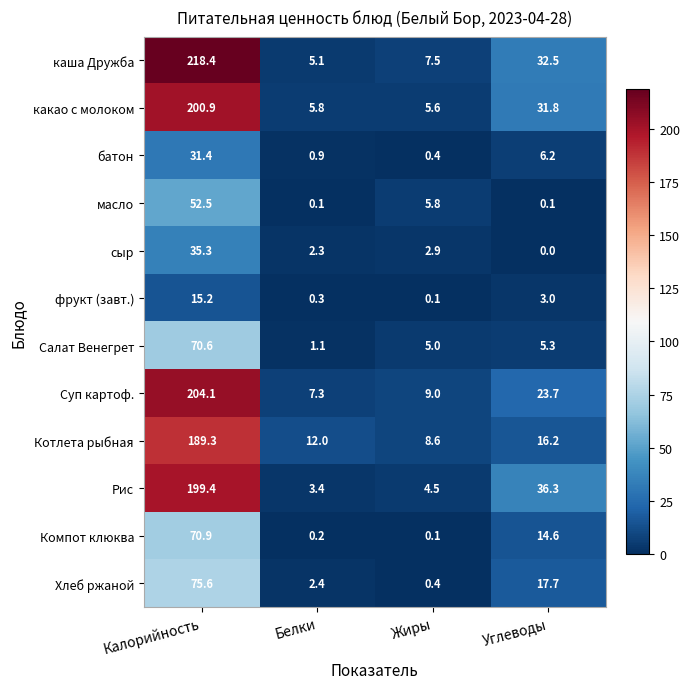

Which series has the largest total across all categories?

каша Дружба